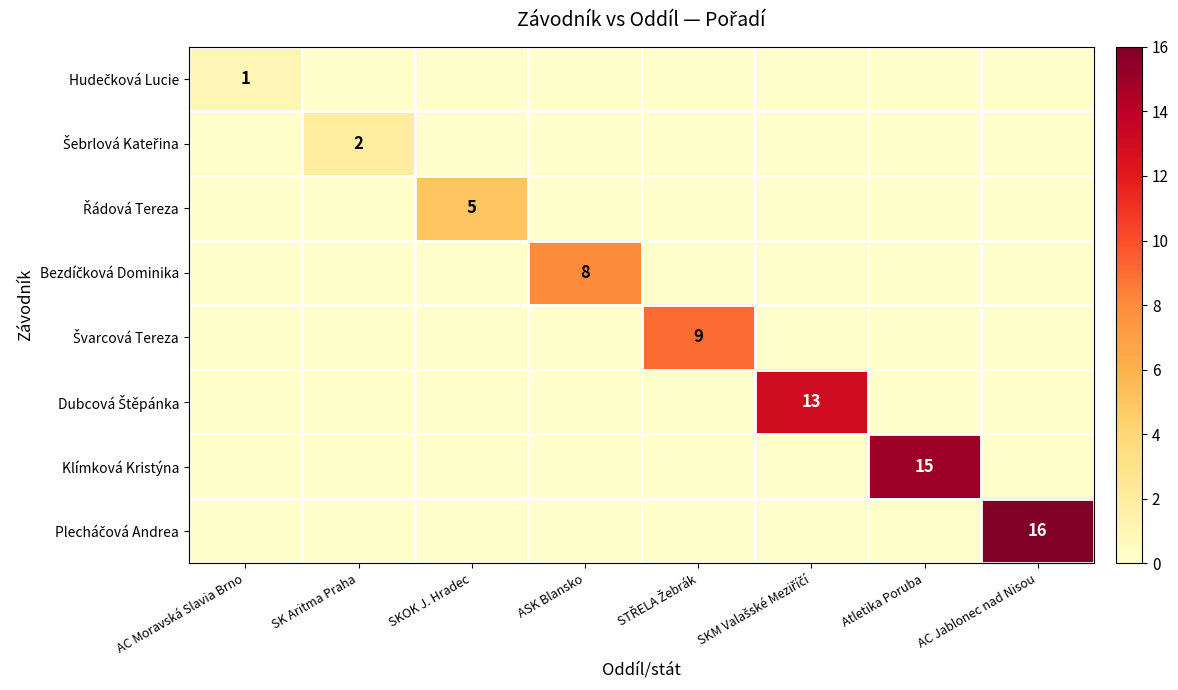

What is the maximum value shown in the chart?

16